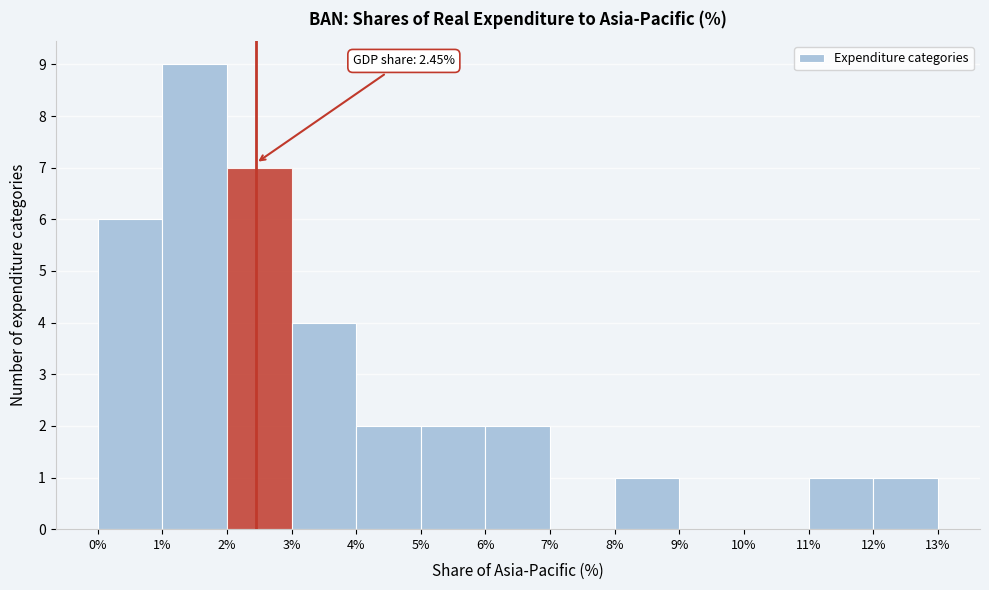

Over which range of the x-axis is the bar tallest?

1% to 2%